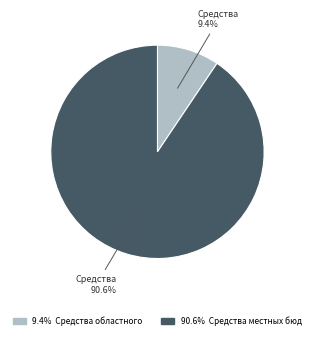

Is there a majority slice in this chart?

Yes